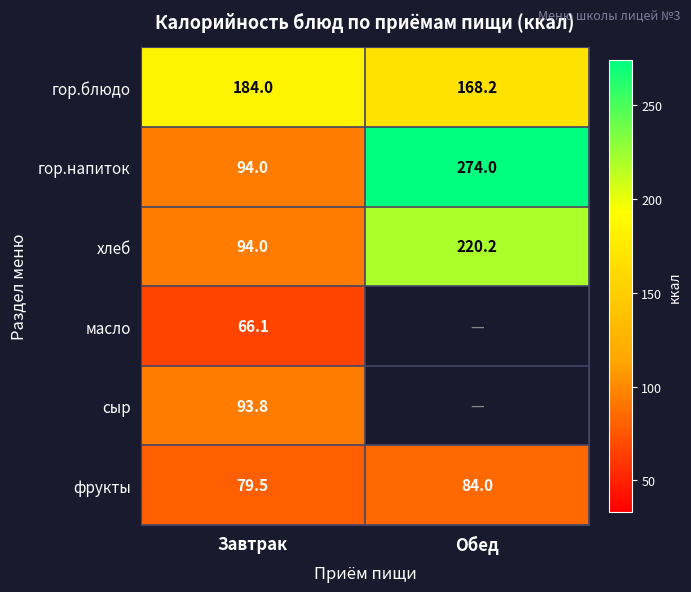

True or false: фрукты has a value of 79.5 at Завтрак.

True